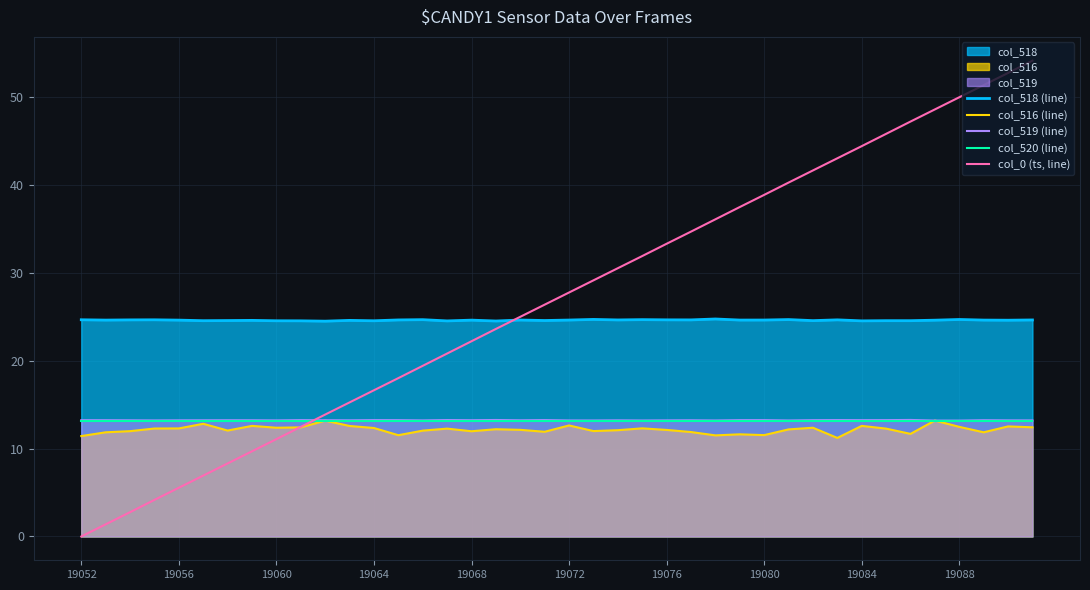

Which series has the largest total across all categories?

col_0 (ts, line)